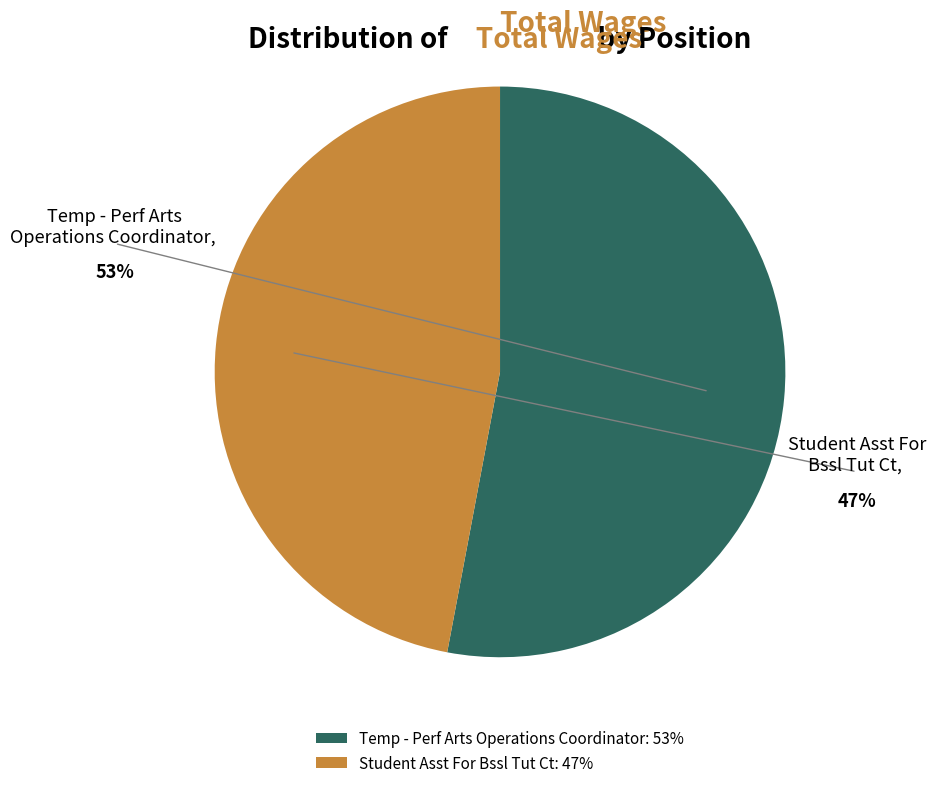

Count the number of slices in the pie.

2